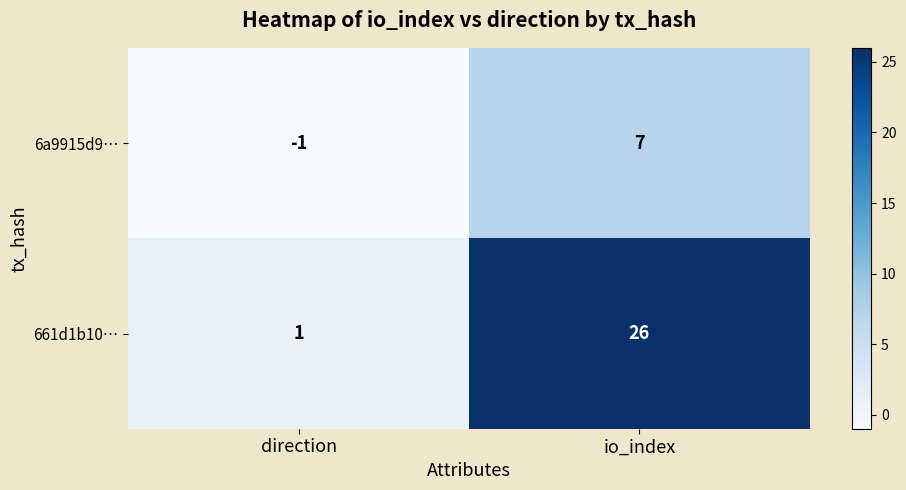

At which label is 6a9915d9… closest to 3?

direction